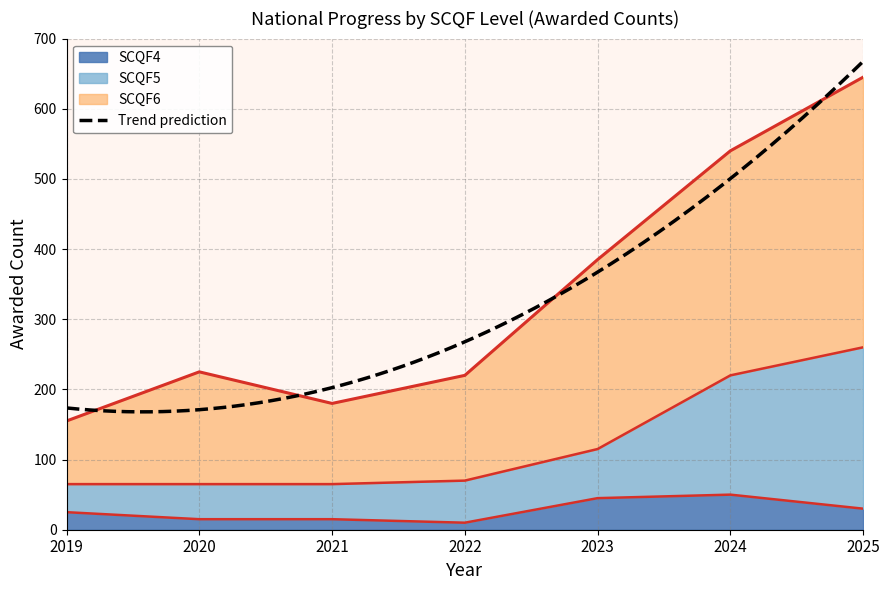

What is the value of the SCQF4 point at the 2nd from the left?

15